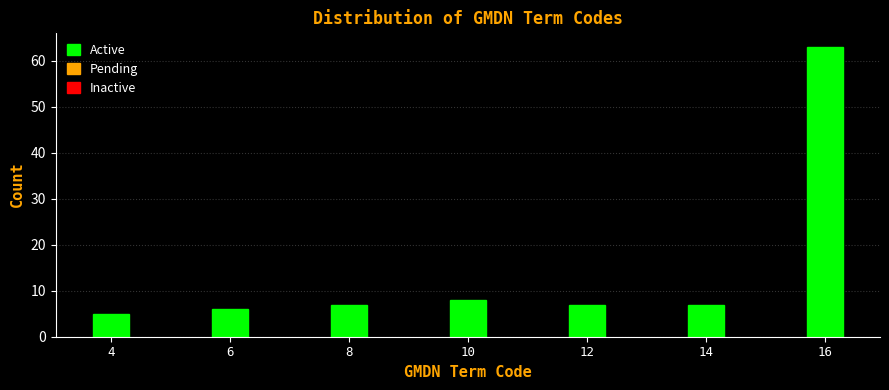

Reading left to right, transcribe all the data shown in this chart.

5	6	7	8	7	7	63